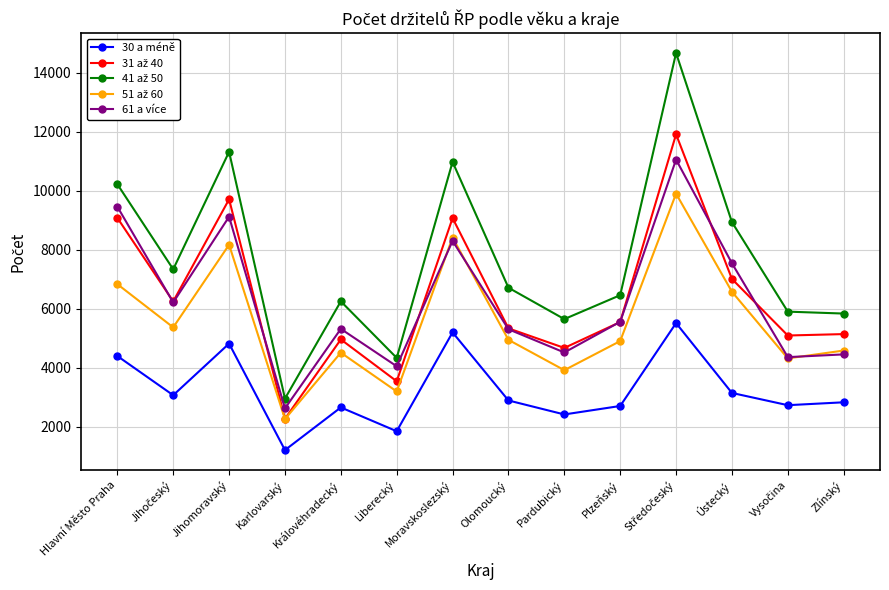

Is the value of 30 a méně at Zlínský greater than the value of 61 a více at Plzeňský?

No